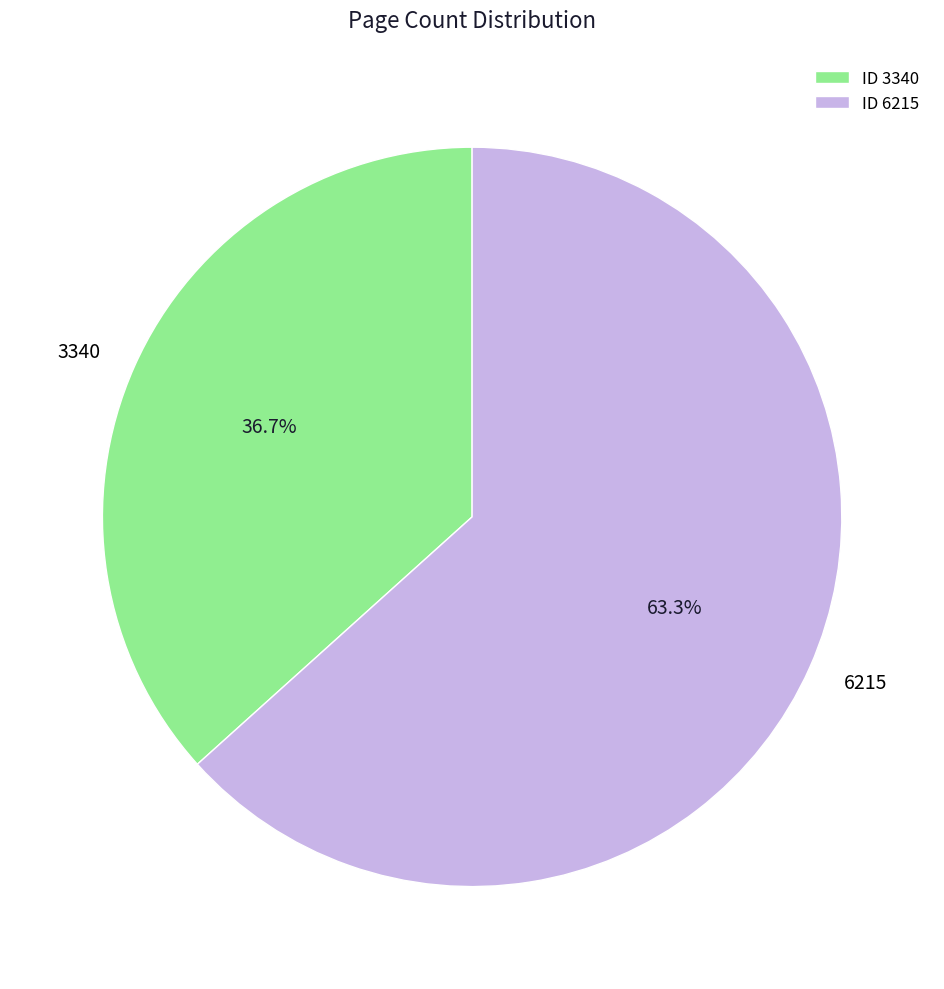

What percentage is the 3340 slice, to the nearest percent?

37%